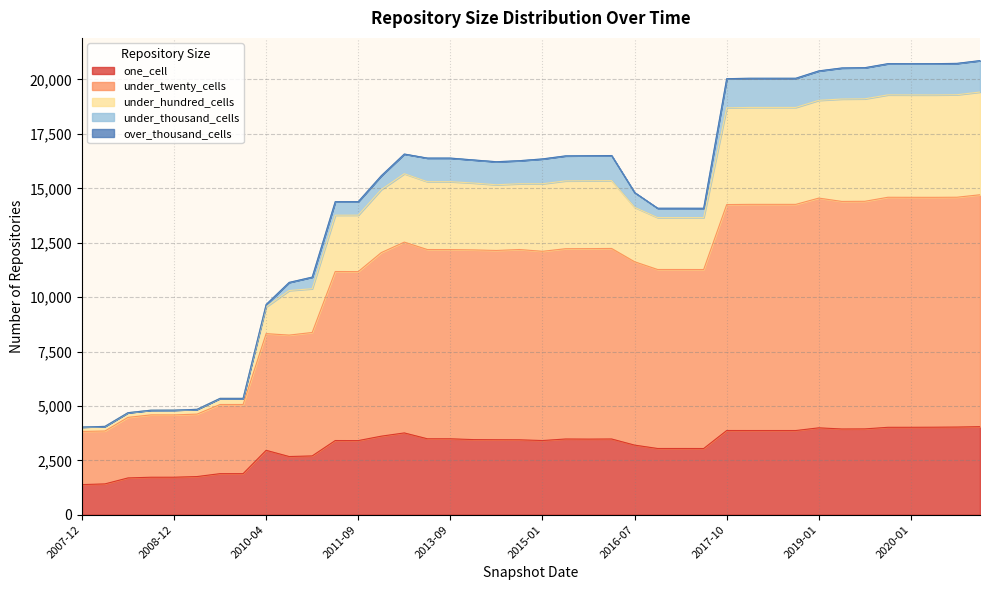

List the labels in order of one_cell value, smallest first.

2007-12-19, 2008-04-01, 2008-06-27, 2008-10-10, 2008-12-17, 2009-04-06, 2009-09-25, 2009-12-16, 2010-07-26, 2011-02-21, 2010-04-01, 2017-07-24, 2016-10-07, 2017-04-12, 2016-07-04, 2011-09-05, 2015-01-19, 2011-06-10, 2014-09-08, 2014-03-28, 2013-12-20, 2016-01-04, 2015-04-09, 2016-04-05, 2013-07-09, 2013-09-10, 2012-01-18, 2012-07-13, 2018-07-11, 2017-12-22, 2018-04-09, 2017-10-12, 2019-04-06, 2019-07-01, 2019-01-01, 2019-10-09, 2020-01-01, 2020-04-01, 2020-07-01, 2020-10-01